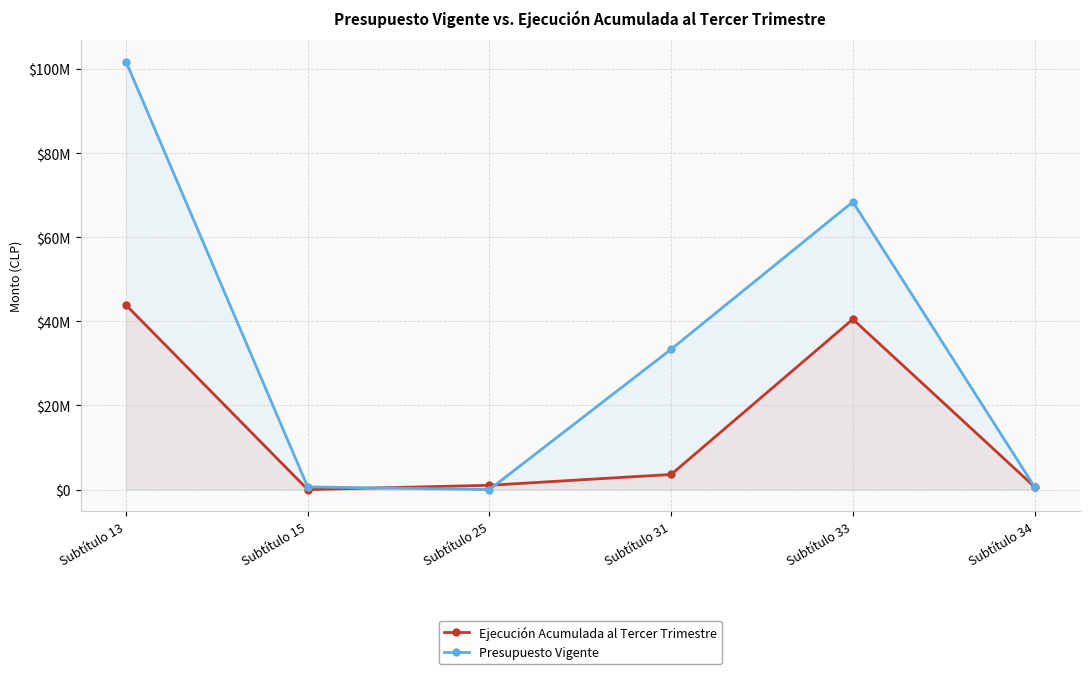

How many data points in Ejecución Acumulada al Tercer Trimestre are above 3589233?

2